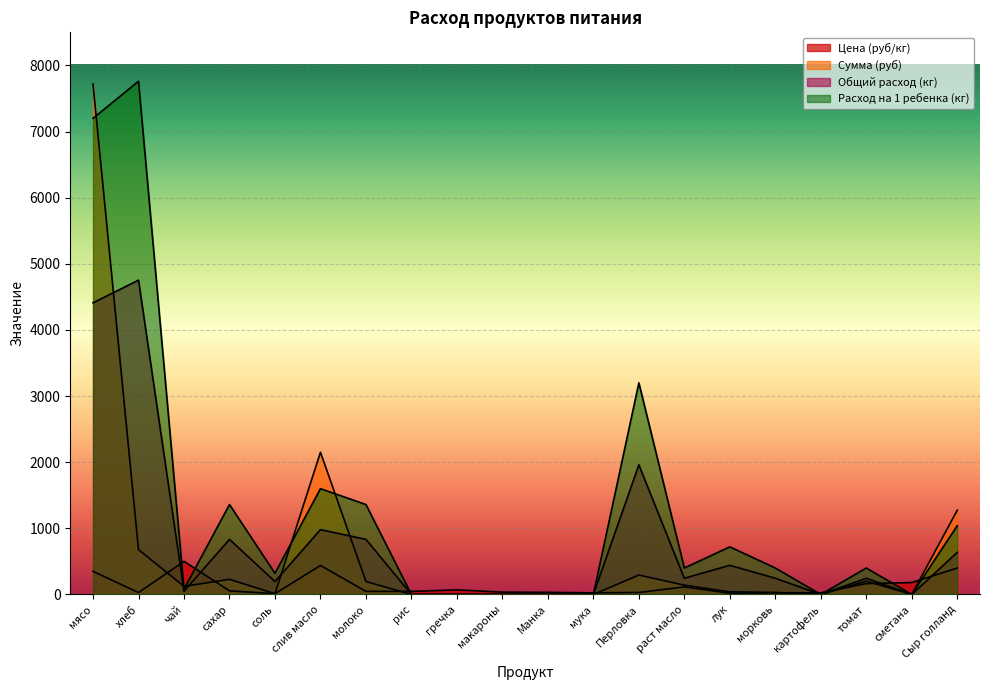

Which series has the largest total across all categories?

Расход на 1 ребенка (кг)